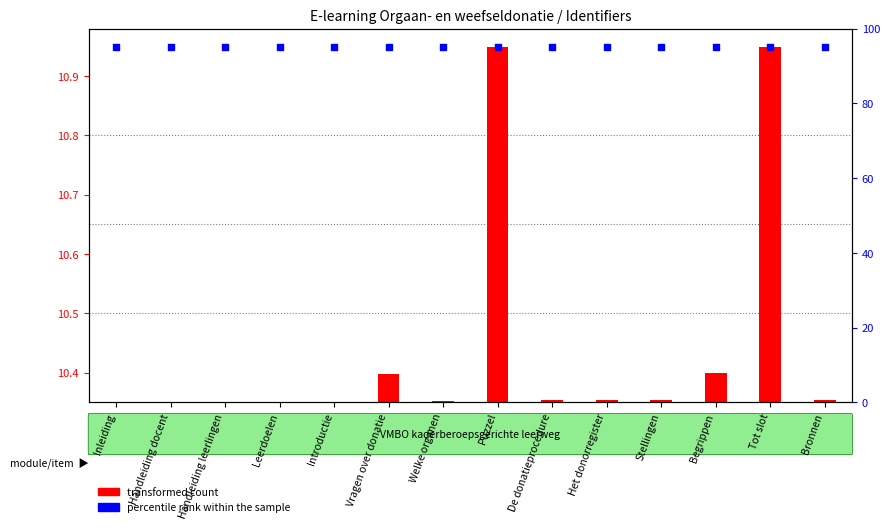

What is the total value across all series at Handleiding leerlingen?

95.0